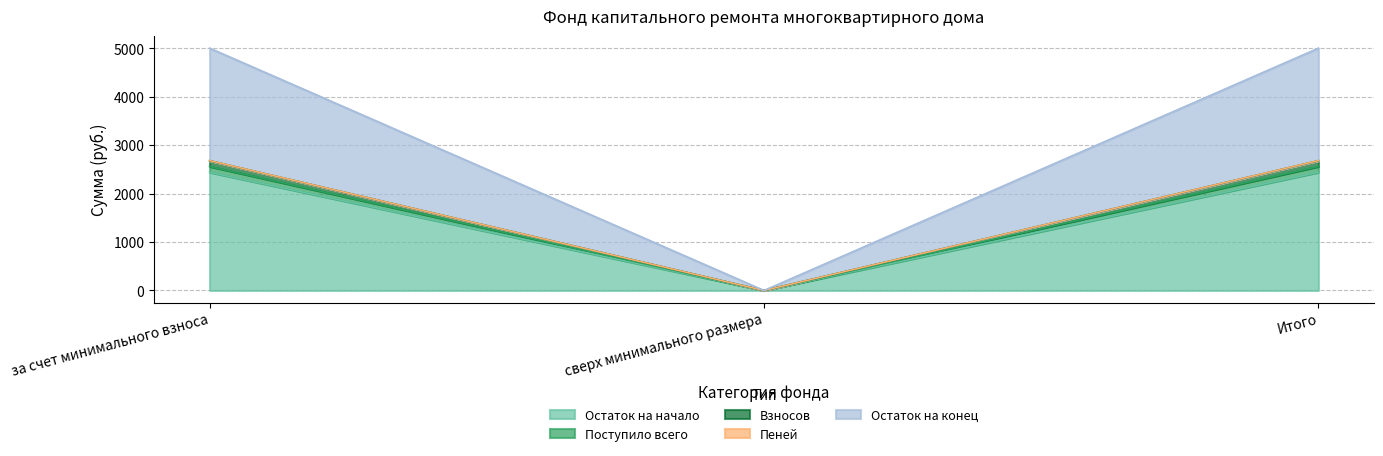

At сверх минимального размера, list the series in order from smallest to largest.

Остаток на начало, Поступило всего, Взносов, Пеней, Остаток на конец